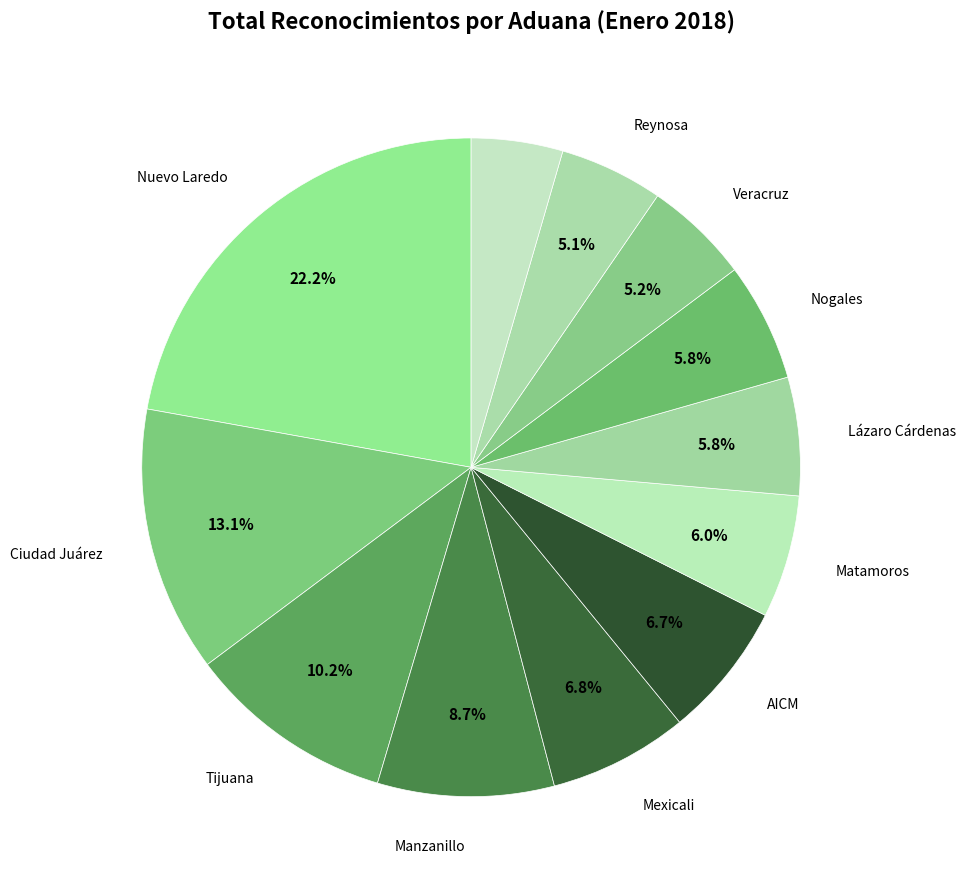

How many segments does this pie chart have?

12